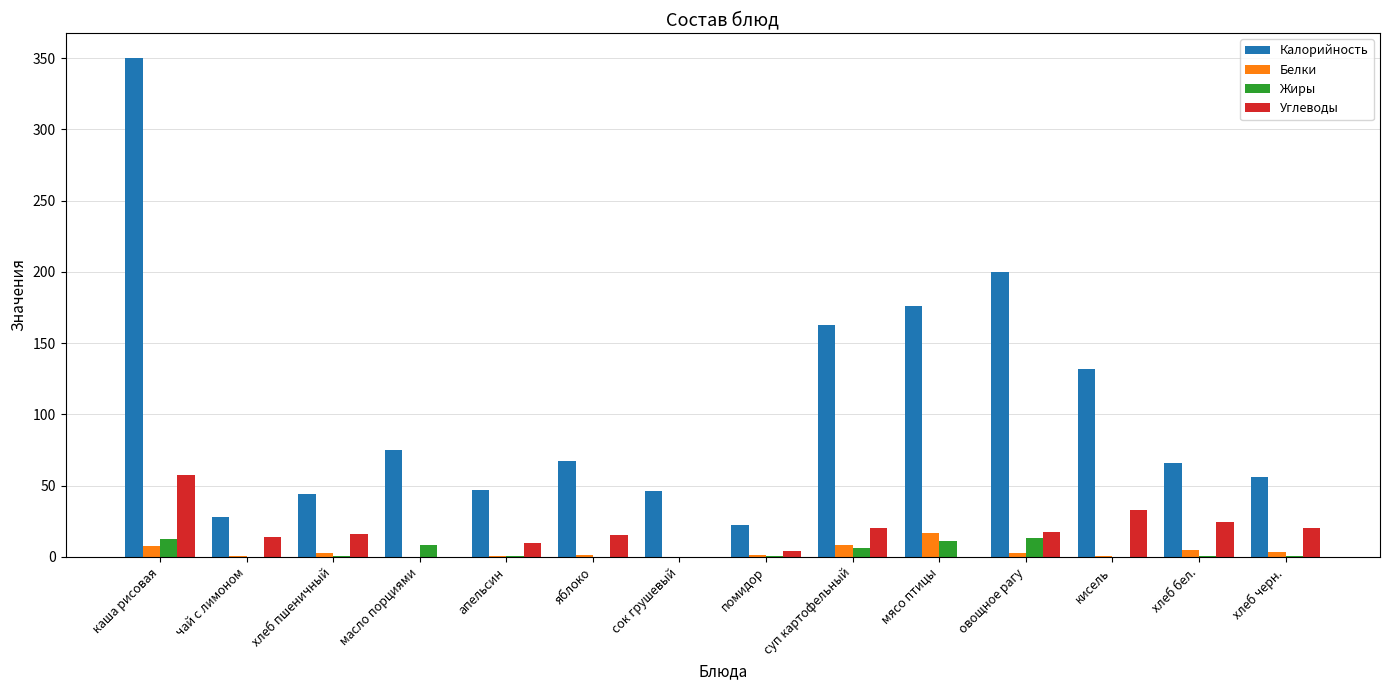

What is the maximum value for Белки?

16.9